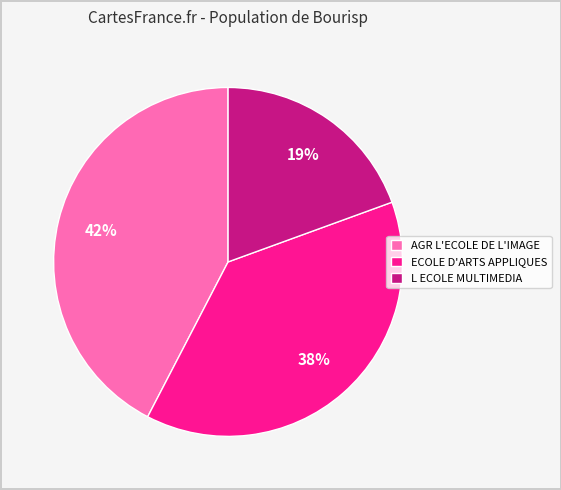

To the nearest percent, what percentage of the pie is ECOLE D'ARTS APPLIQUES?

38%